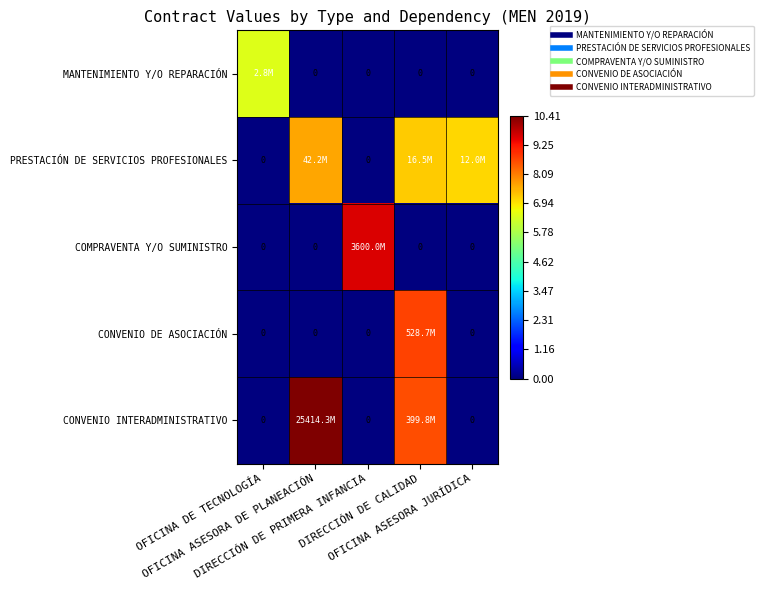

How many values in the CONVENIO DE ASOCIACIÓN series exceed 0?

1